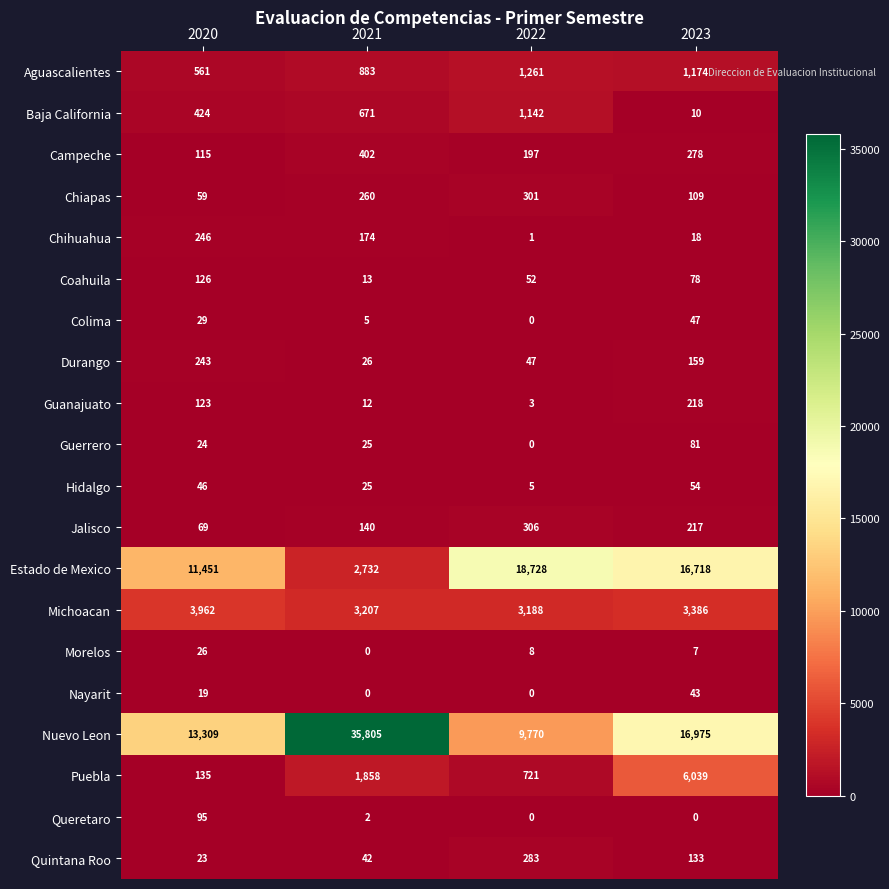

The value of Aguascalientes at 2022 is 1261. True or false?

True